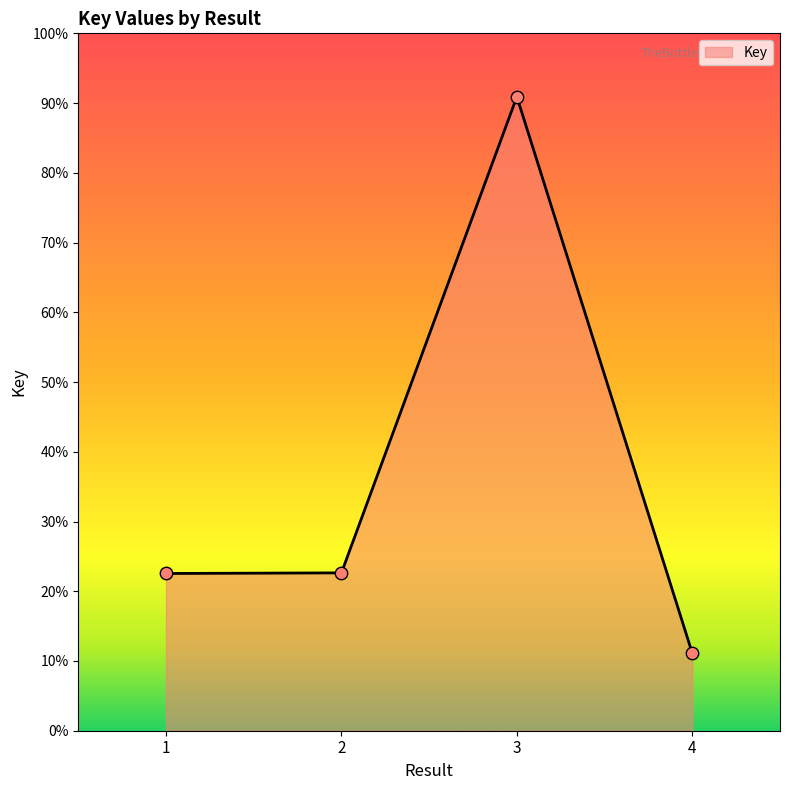

What is the ratio of the value at 2 to the value at 1?

1.0